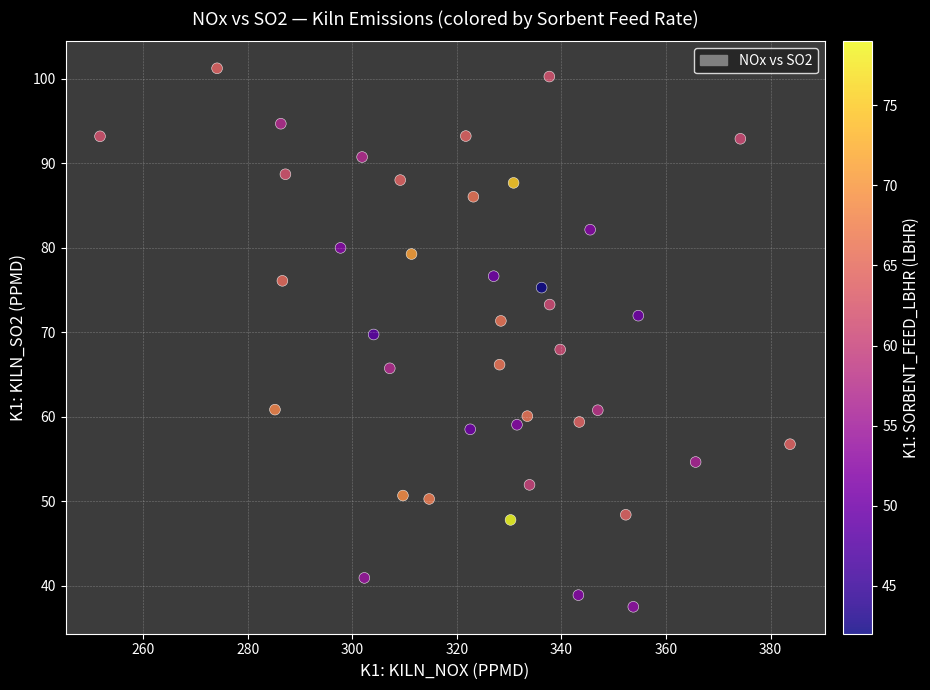

What is the range of X values (max minus min)?

132.0